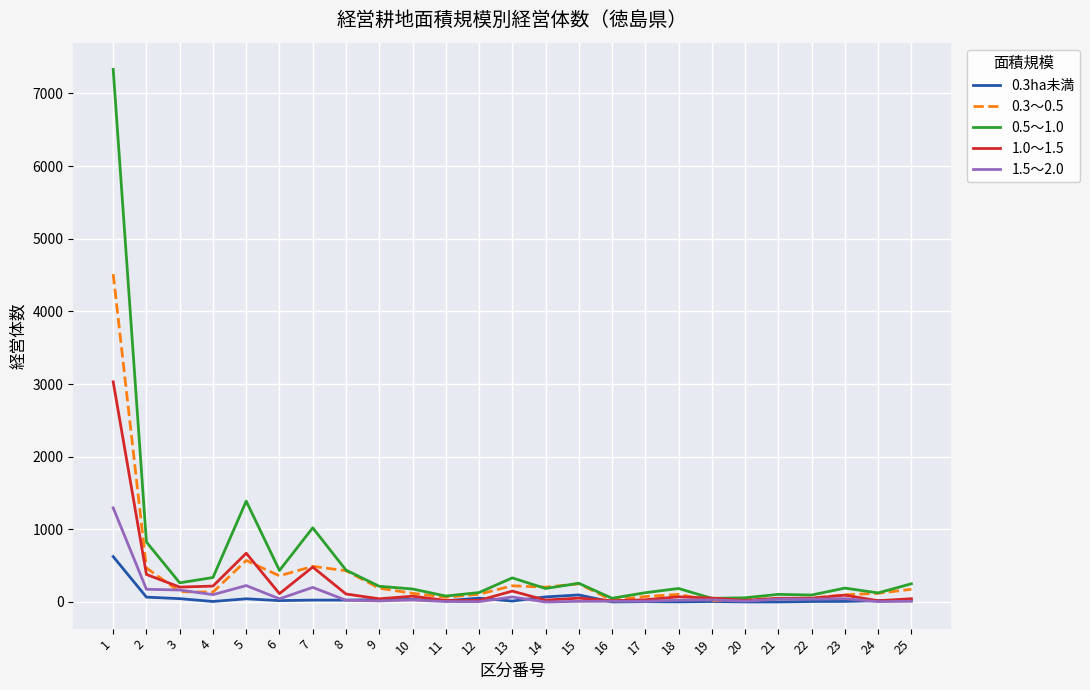

The value of 0.3ha未満 at 1 is 894. True or false?

False